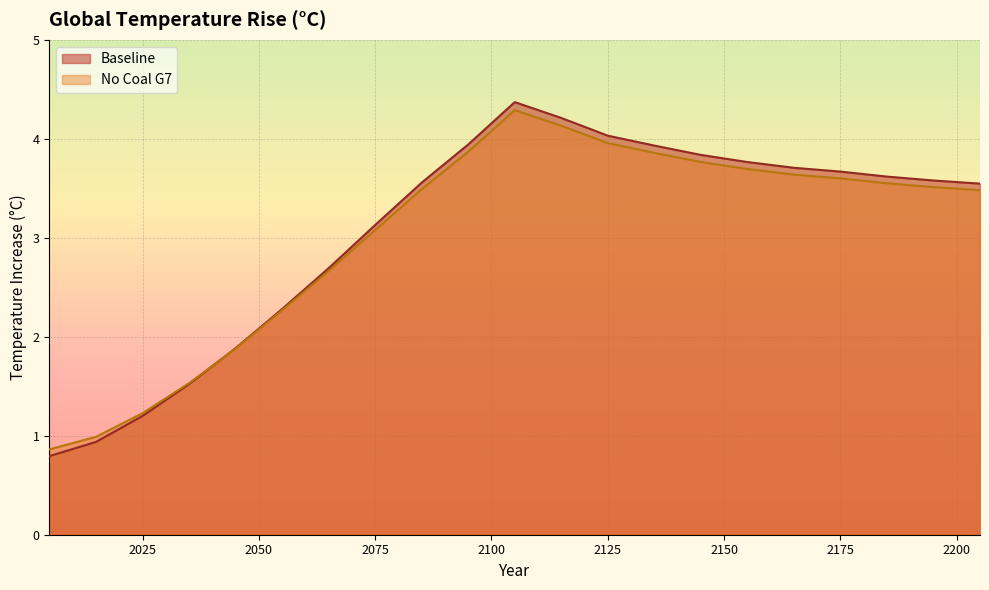

Reading left to right, list all the values displayed in this chart.

Baseline: 0.8	0.9	1.2	1.5	1.9	2.3	2.7	3.1	3.6	3.9	4.4	4.2	4.0	3.9	3.8	3.8	3.7	3.7	3.6	3.6	3.5
No Coal G7: 0.9	1.0	1.2	1.5	1.9	2.3	2.7	3.1	3.5	3.9	4.3	4.1	4.0	3.9	3.8	3.7	3.6	3.6	3.6	3.5	3.5